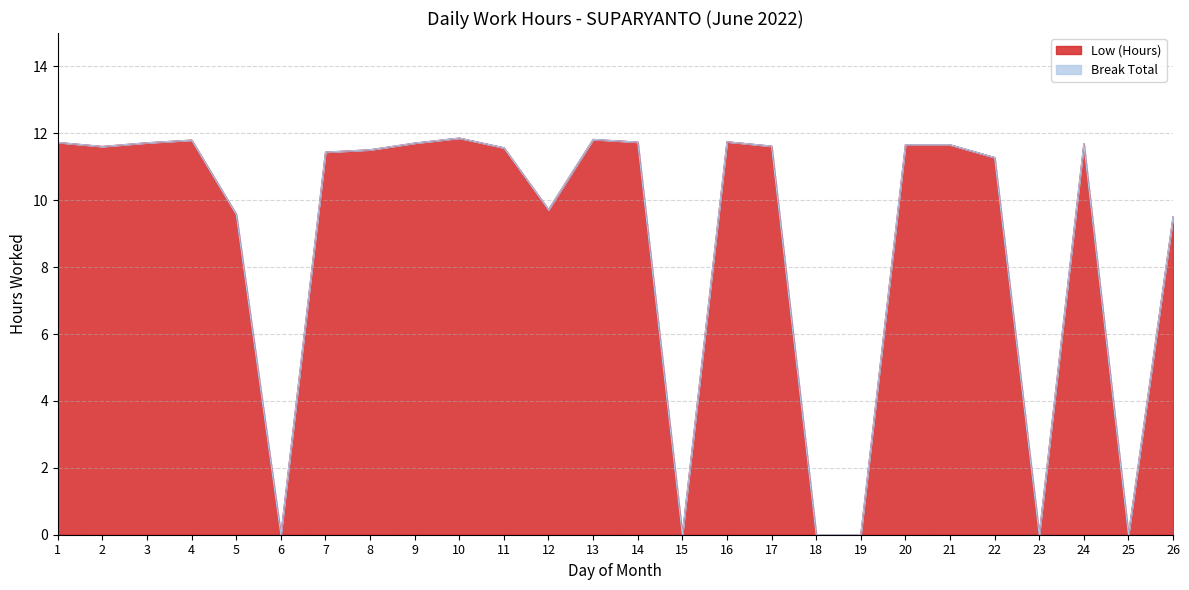

What is the sum of the values at 18 and 12?

9.7